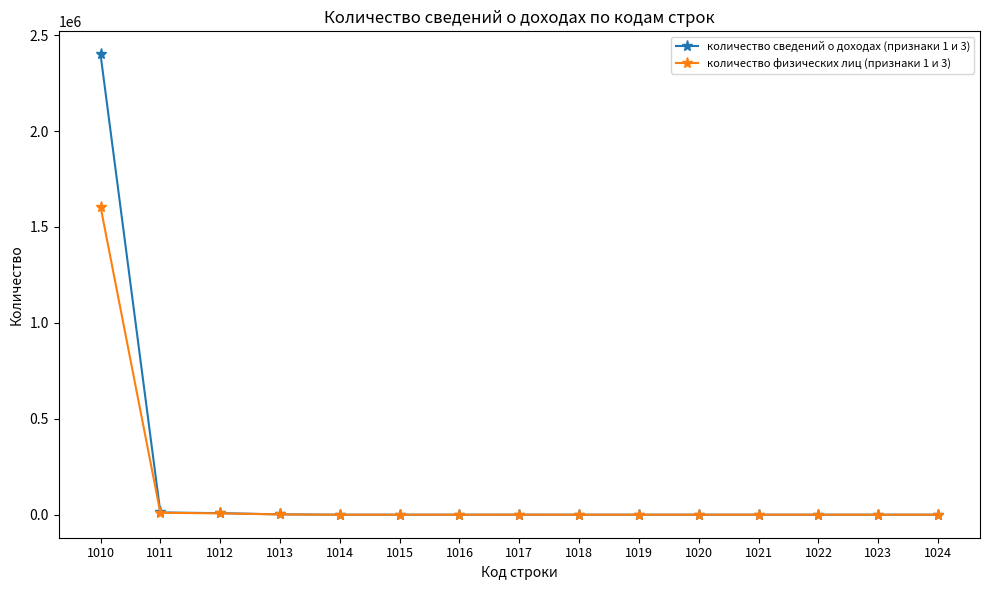

What is the sum of all количество сведений о доходах (признаки 1 и 3) values?

2421551